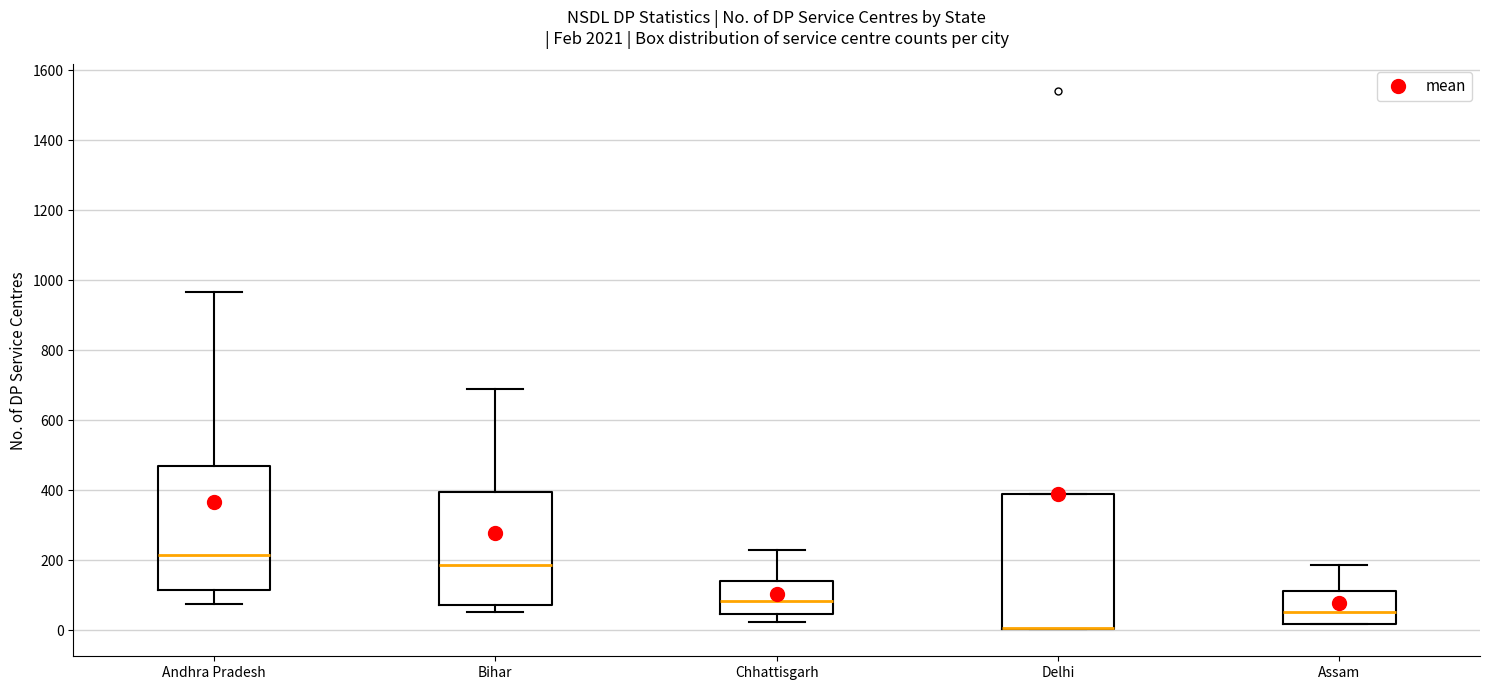

Which box is the tallest, from its lower edge to its upper edge?

Delhi